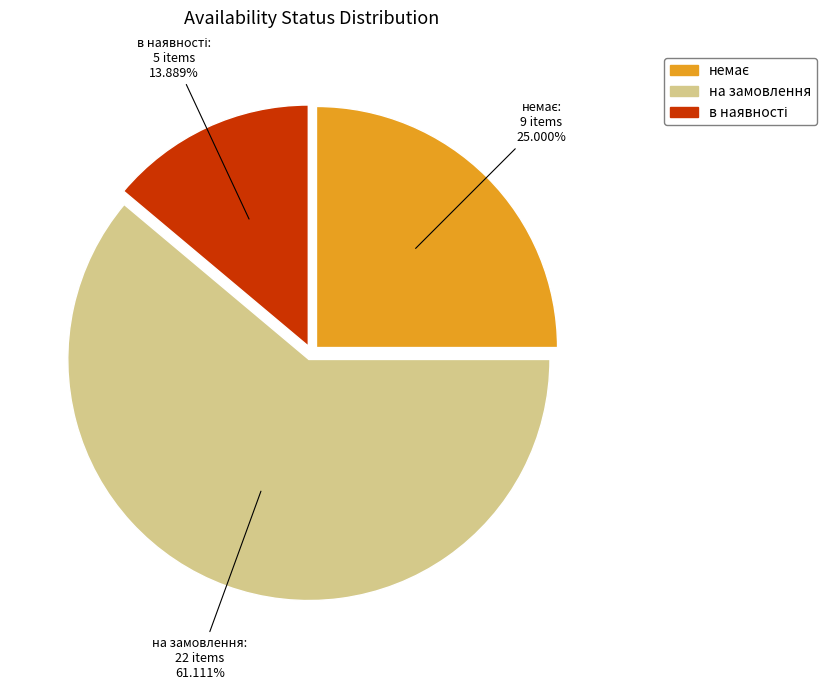

How many segments does this pie chart have?

3